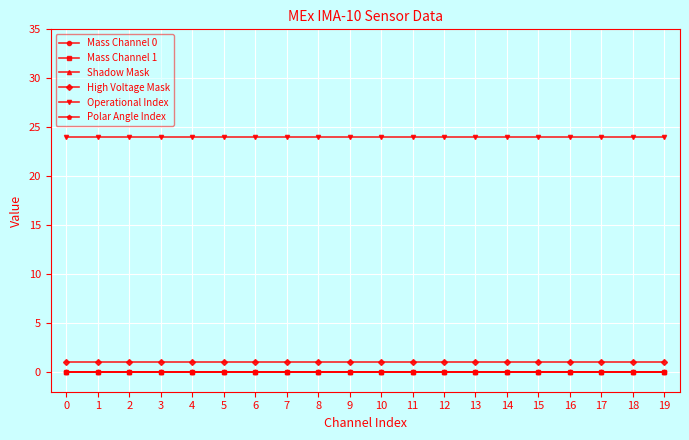

Between 17 and 5, which is larger?

17